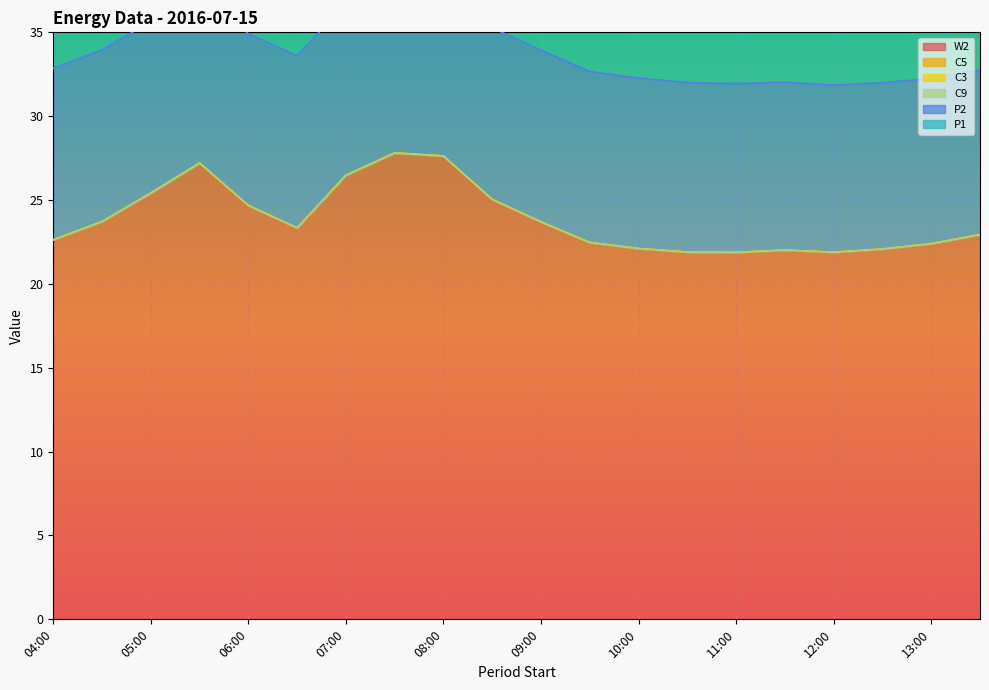

Rank the series by their maximum value, from lowest to highest.

C5, C3, C9, P1, P2, W2